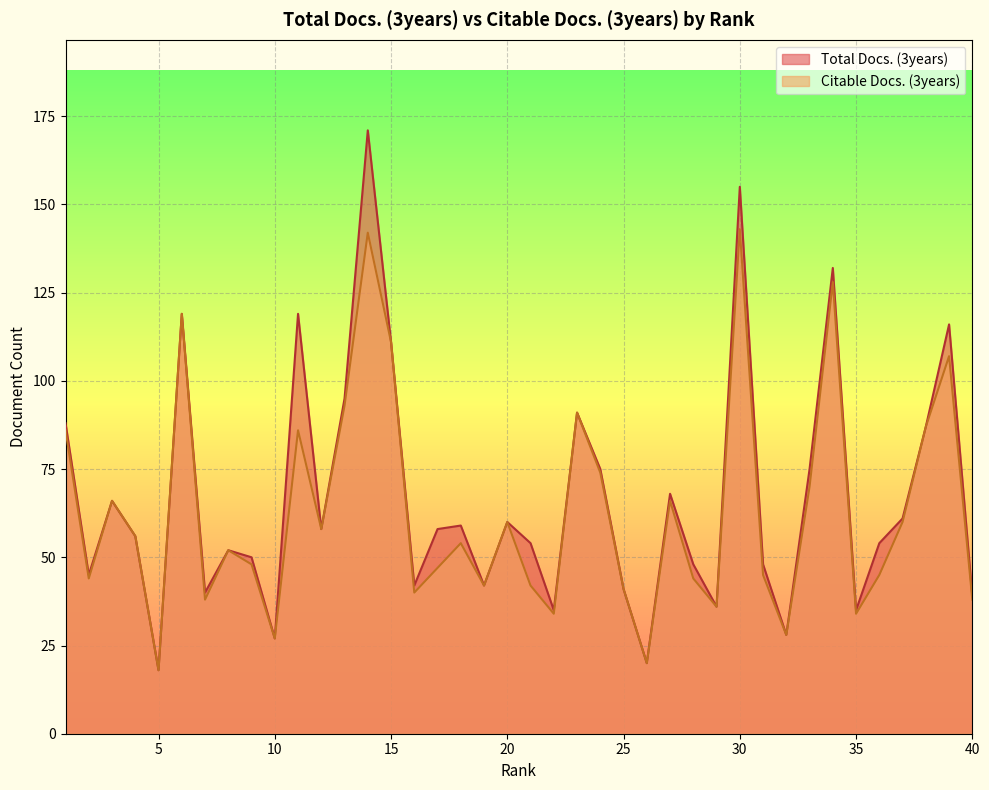

How many lines are shown in the chart?

2